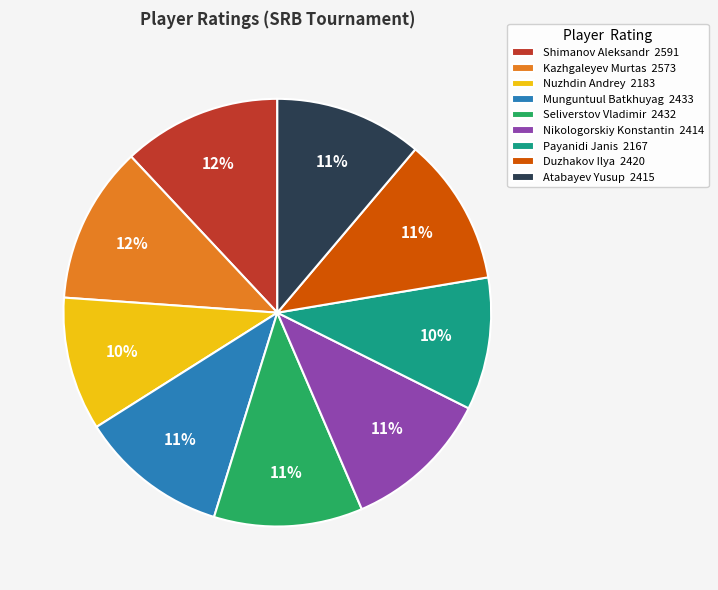

Approximately how many times larger is the value at Shimanov Aleksandr 2591 compared to Atabayev Yusup 2415?

1.1